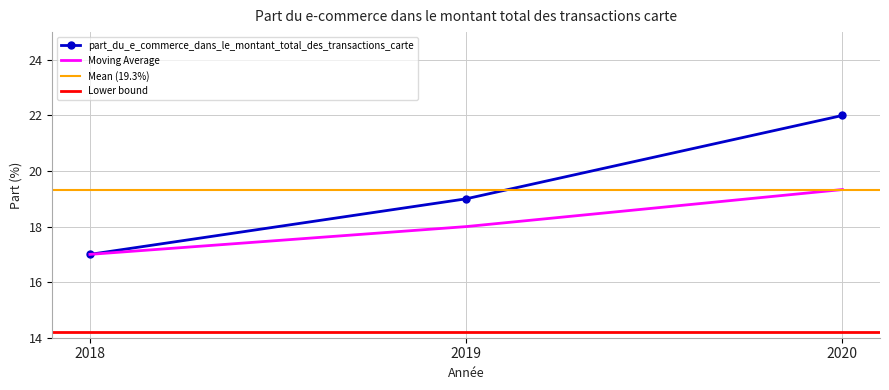

How many lines are shown in the chart?

1